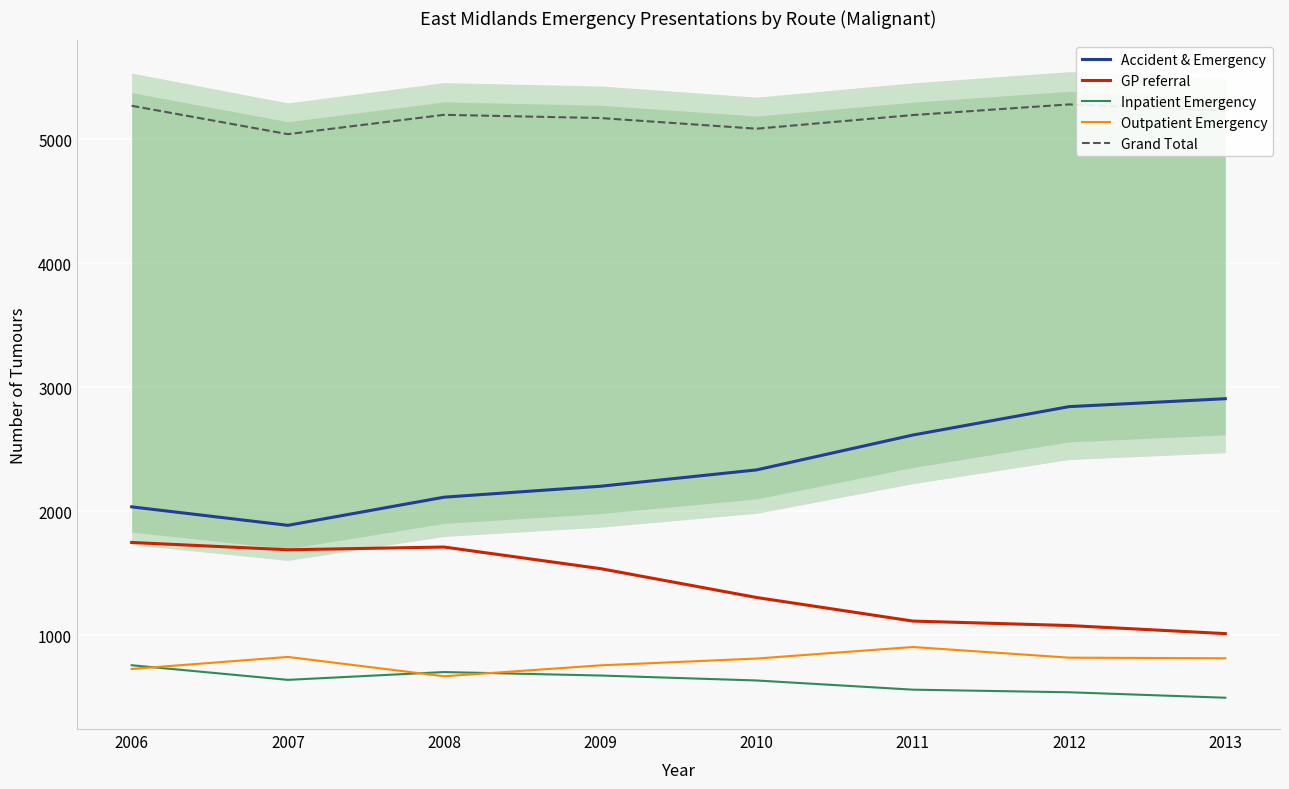

At how many categories does at least one series exceed 1503?

8